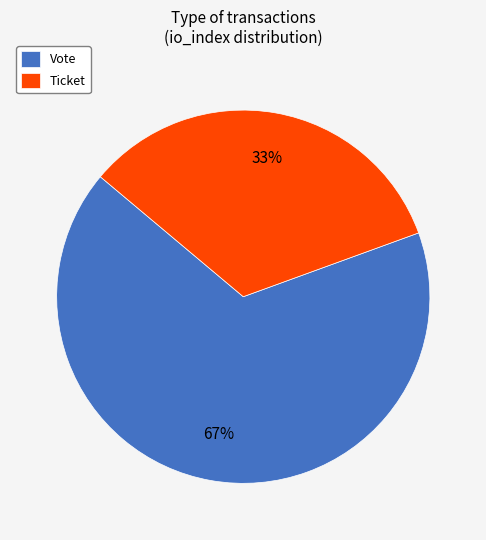

To the nearest percent, what is the average slice percentage?

50%